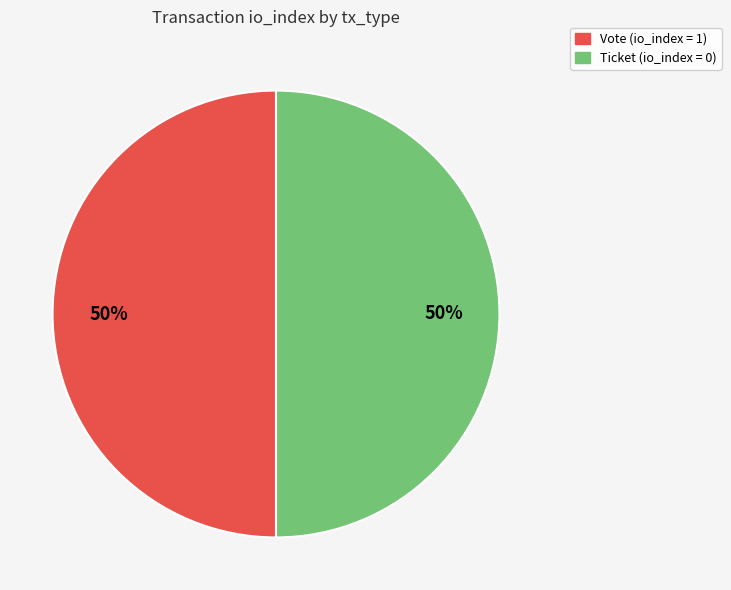

To the nearest percent, what is the average slice percentage?

50%